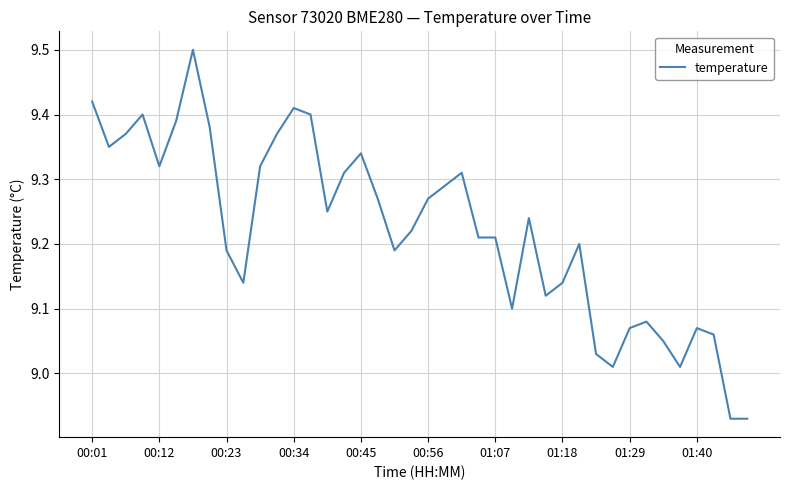

What is the maximum value shown in the chart?

9.5